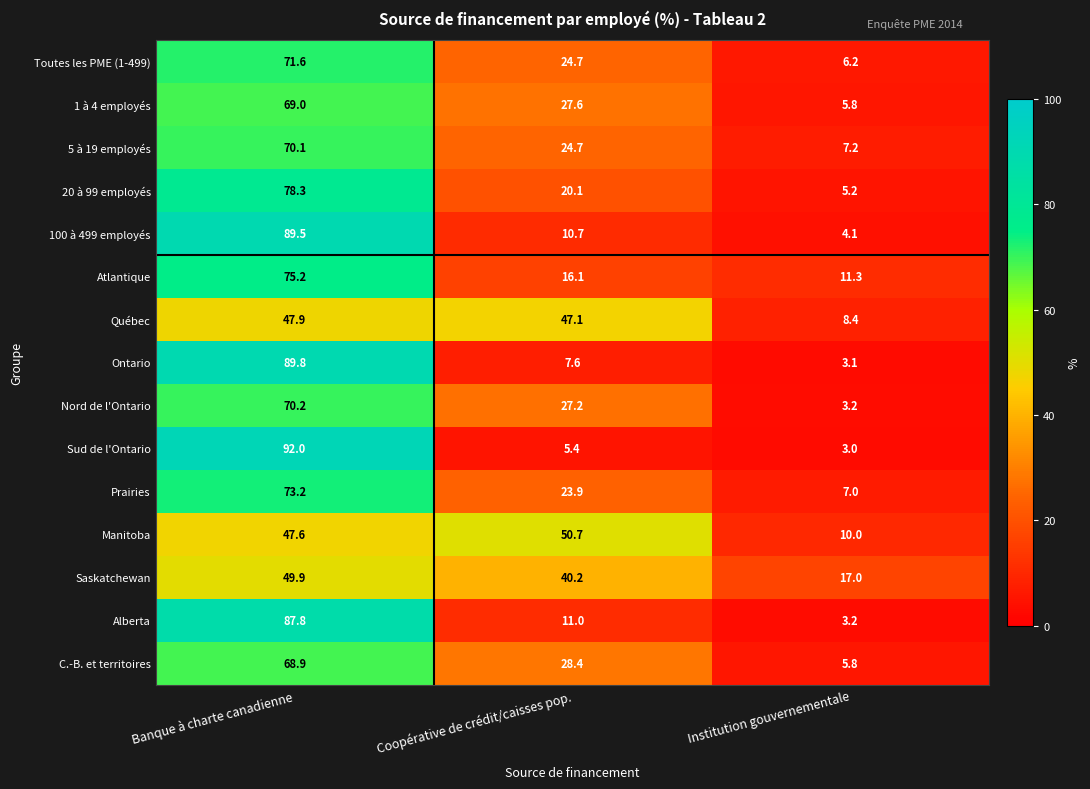

What is the total value across all series at Institution gouvernementale?

100.5